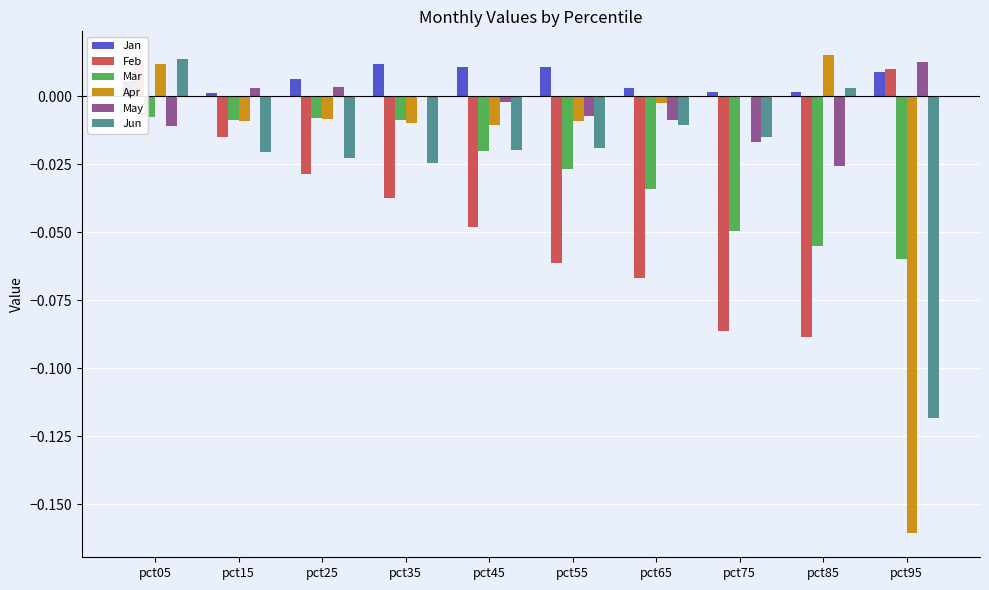

Is the value of Apr at pct45 greater than the value of Jun at pct35?

Yes